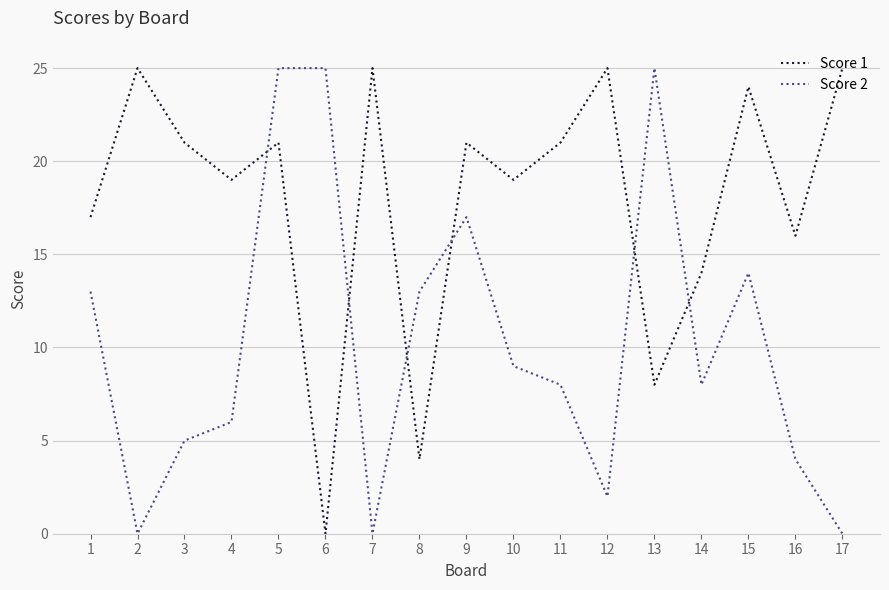

What is the spread (max minus min) of values at 8?

9